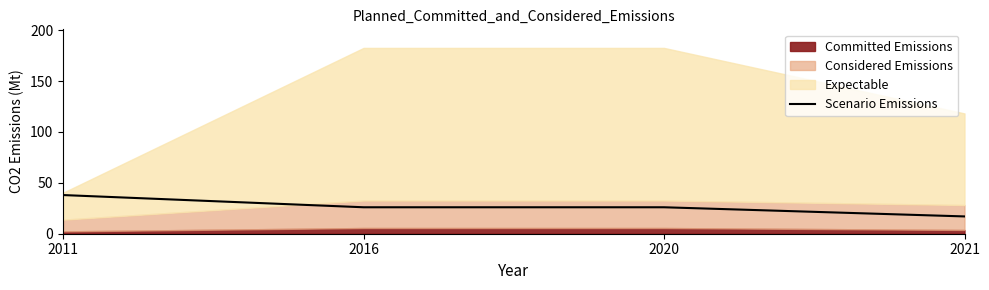

Where does the data first go above 26?

2011